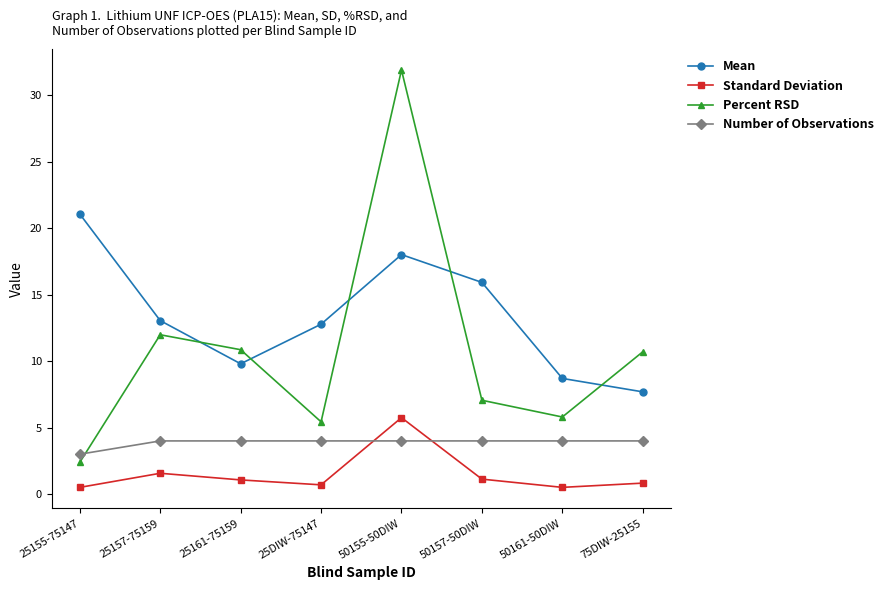

How many interior local valleys does the Mean series have?

1